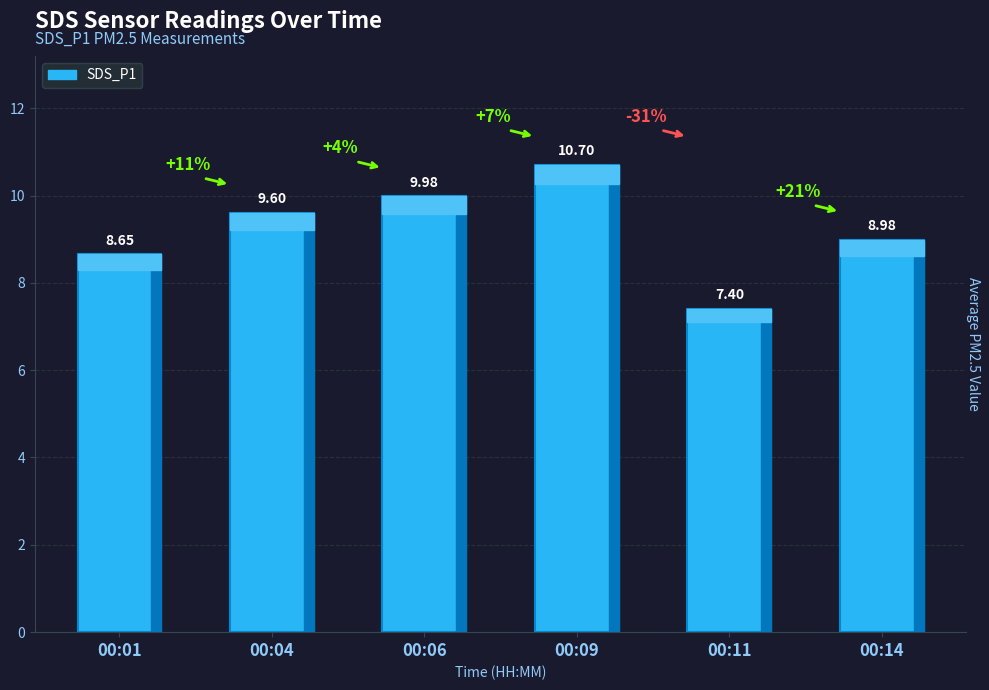

What is the difference between the maximum and minimum values?

3.3